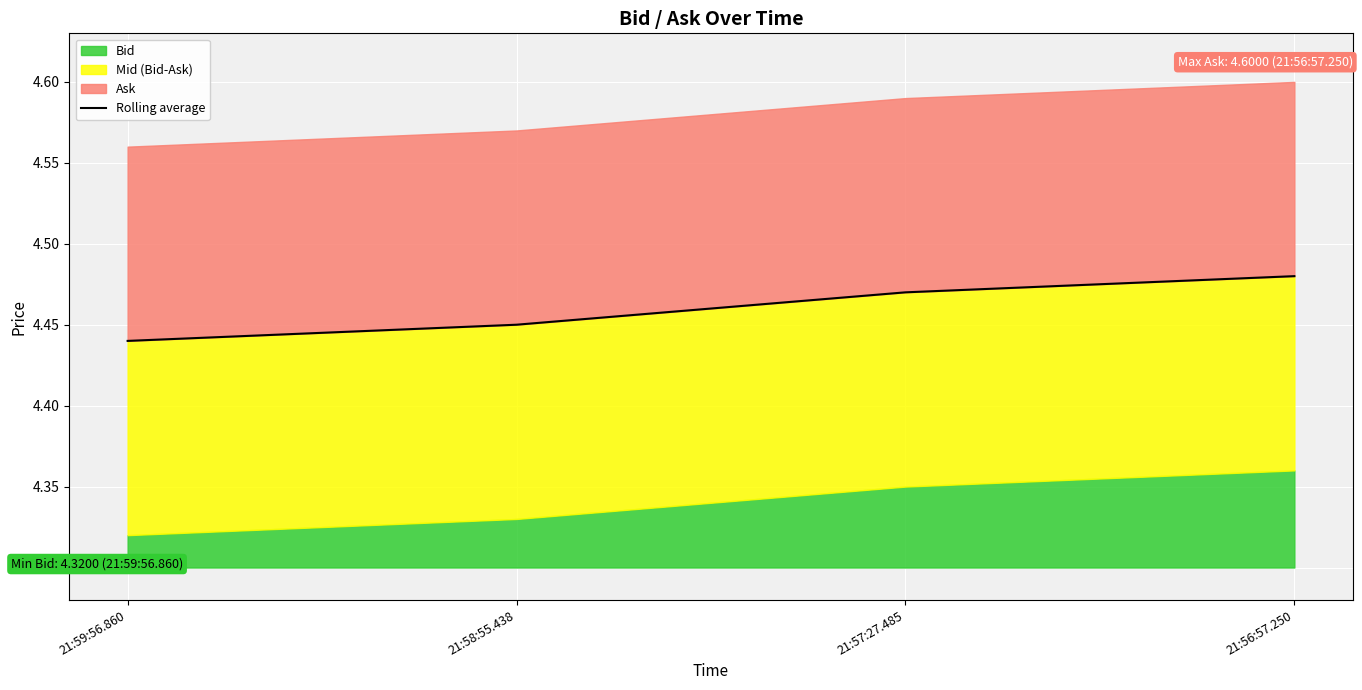

What is the sum of all values?

17.8